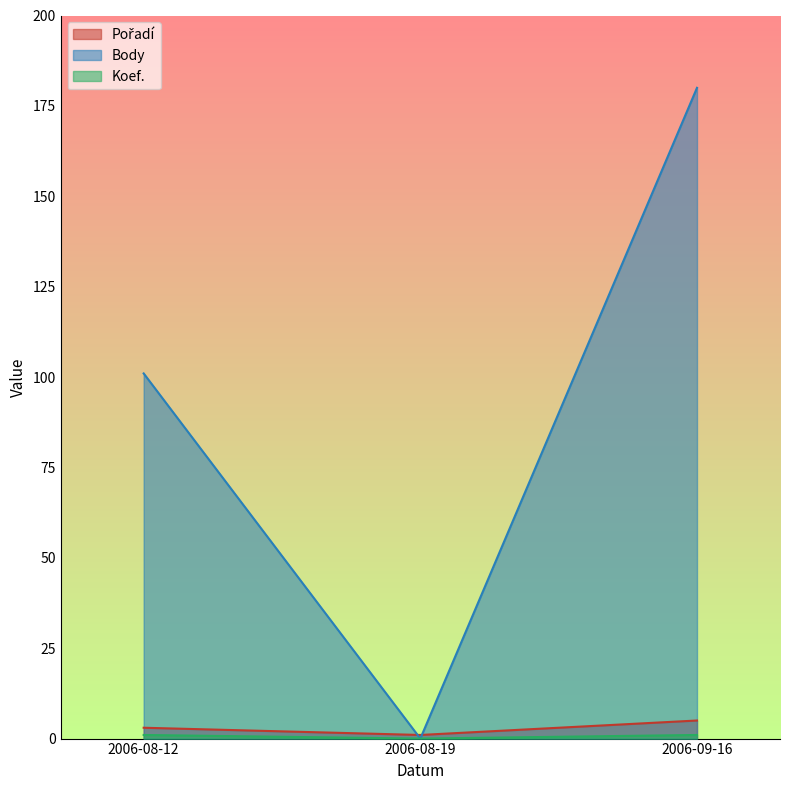

At which label is Pořadí closest to 3?

2006-08-12